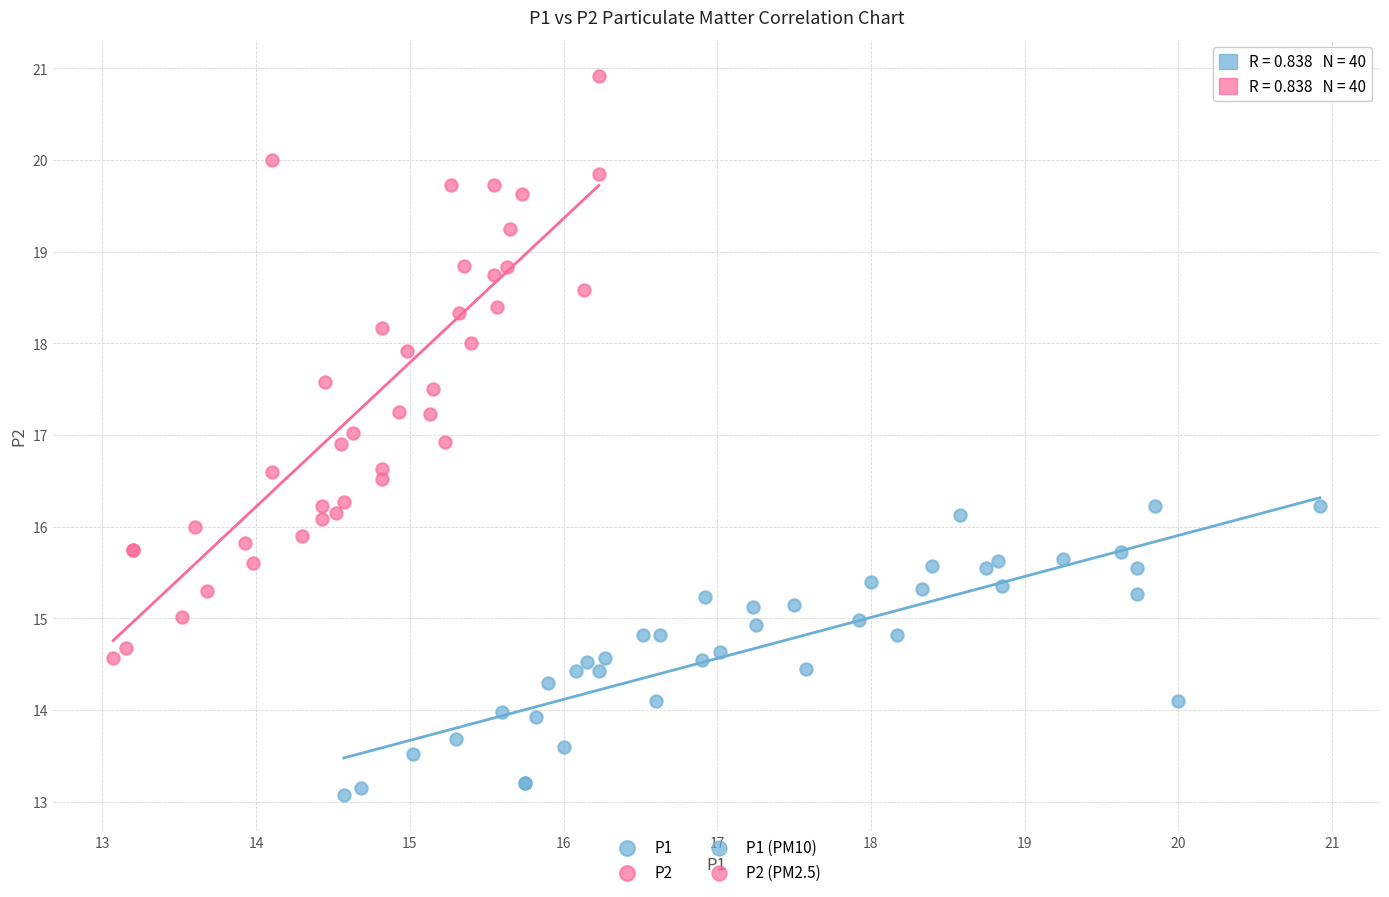

Which series reaches the minimum Y coordinate?

P1